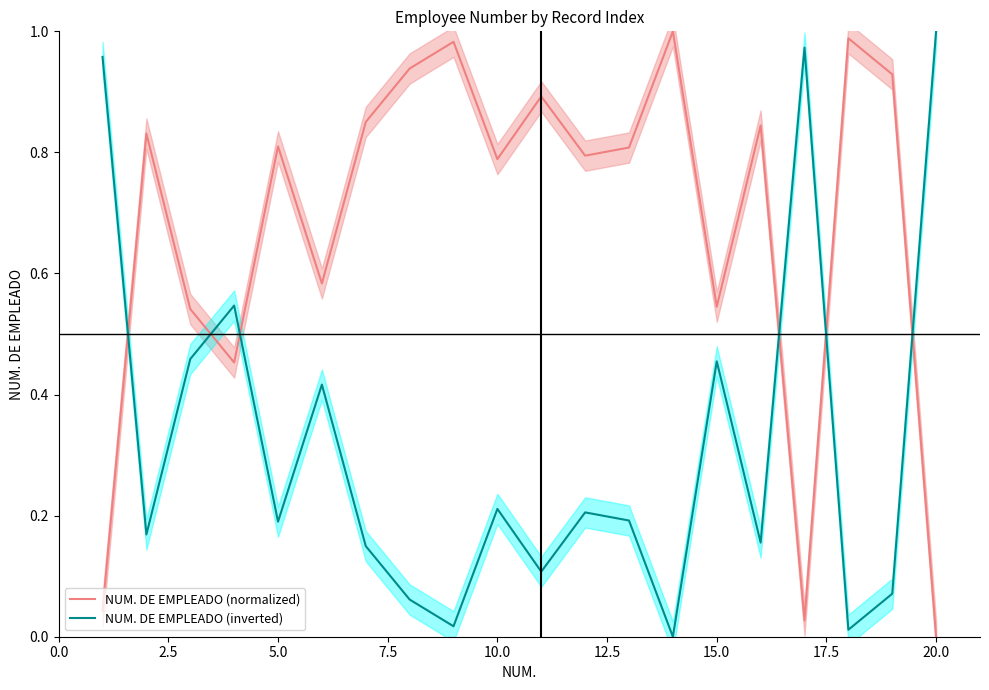

True or false: NUM. DE EMPLEADO (inverted) and NUM. DE EMPLEADO (normalized) intersect in this chart.

True